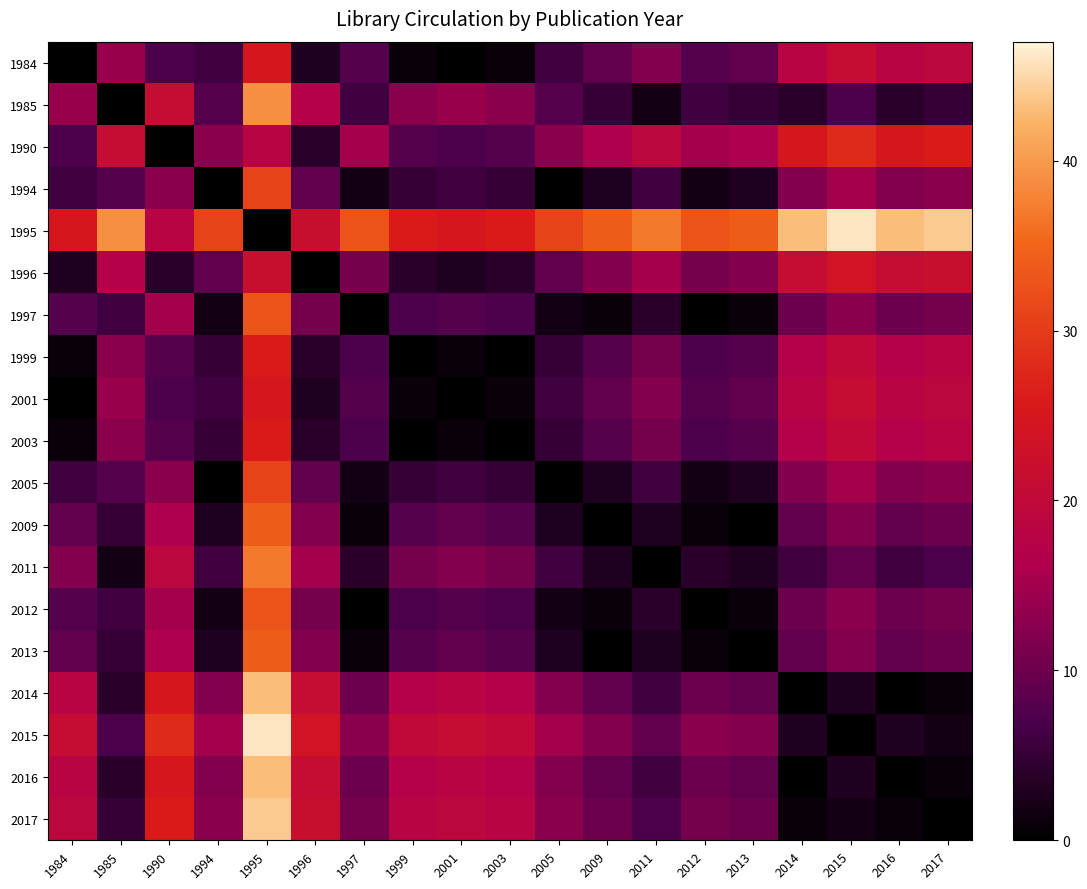

At which category is the sum across all series the highest?

1995